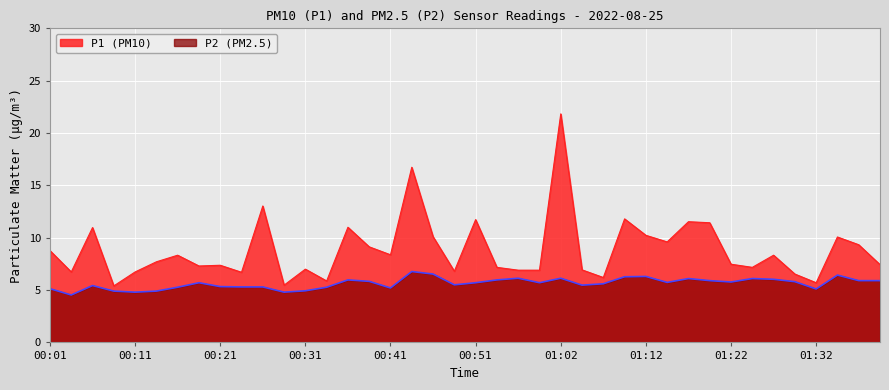

What is the value of the P1 point at the 6th from the left?

7.7